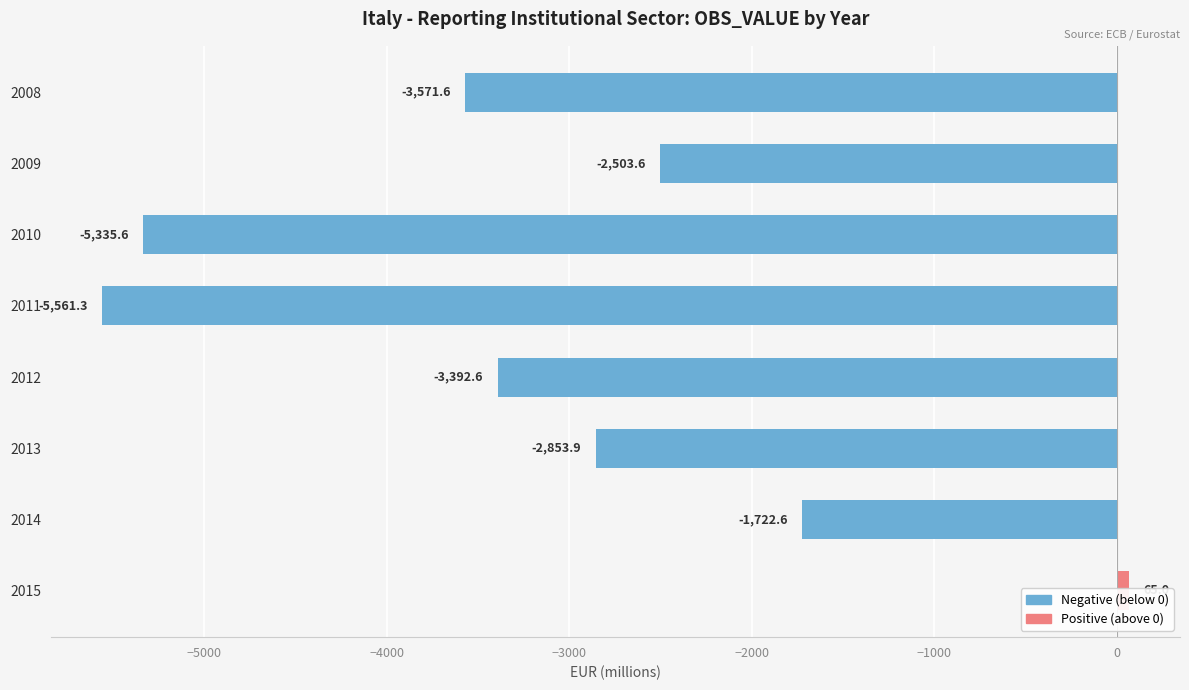

What is the maximum value for Positive?

65.0